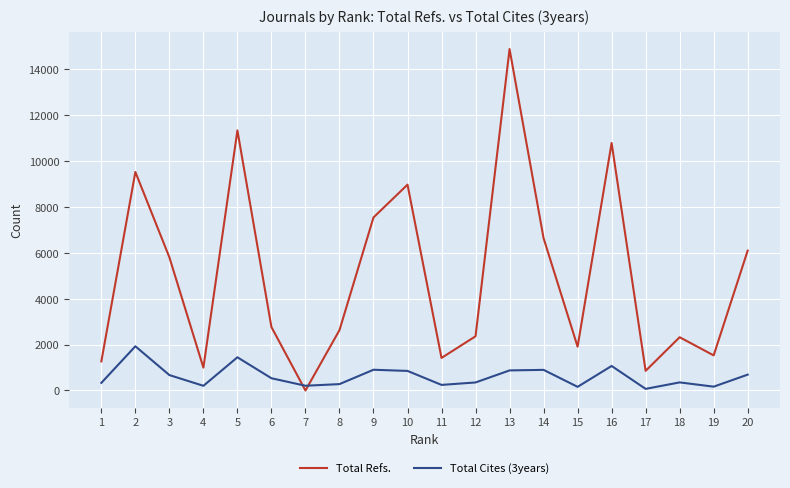

Is this an area chart (filled region under the line)?

No